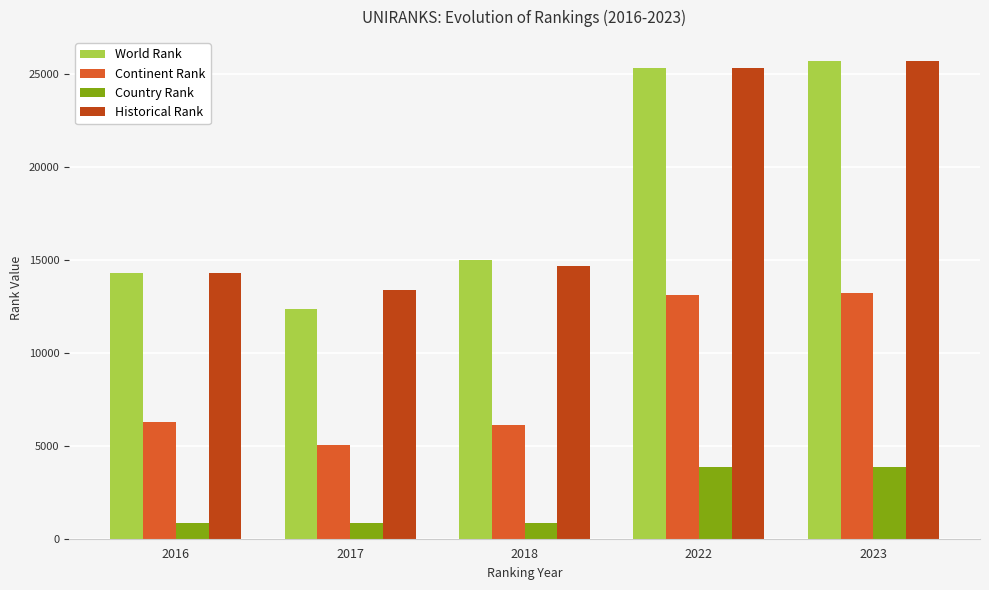

How many bars are there in total?

20